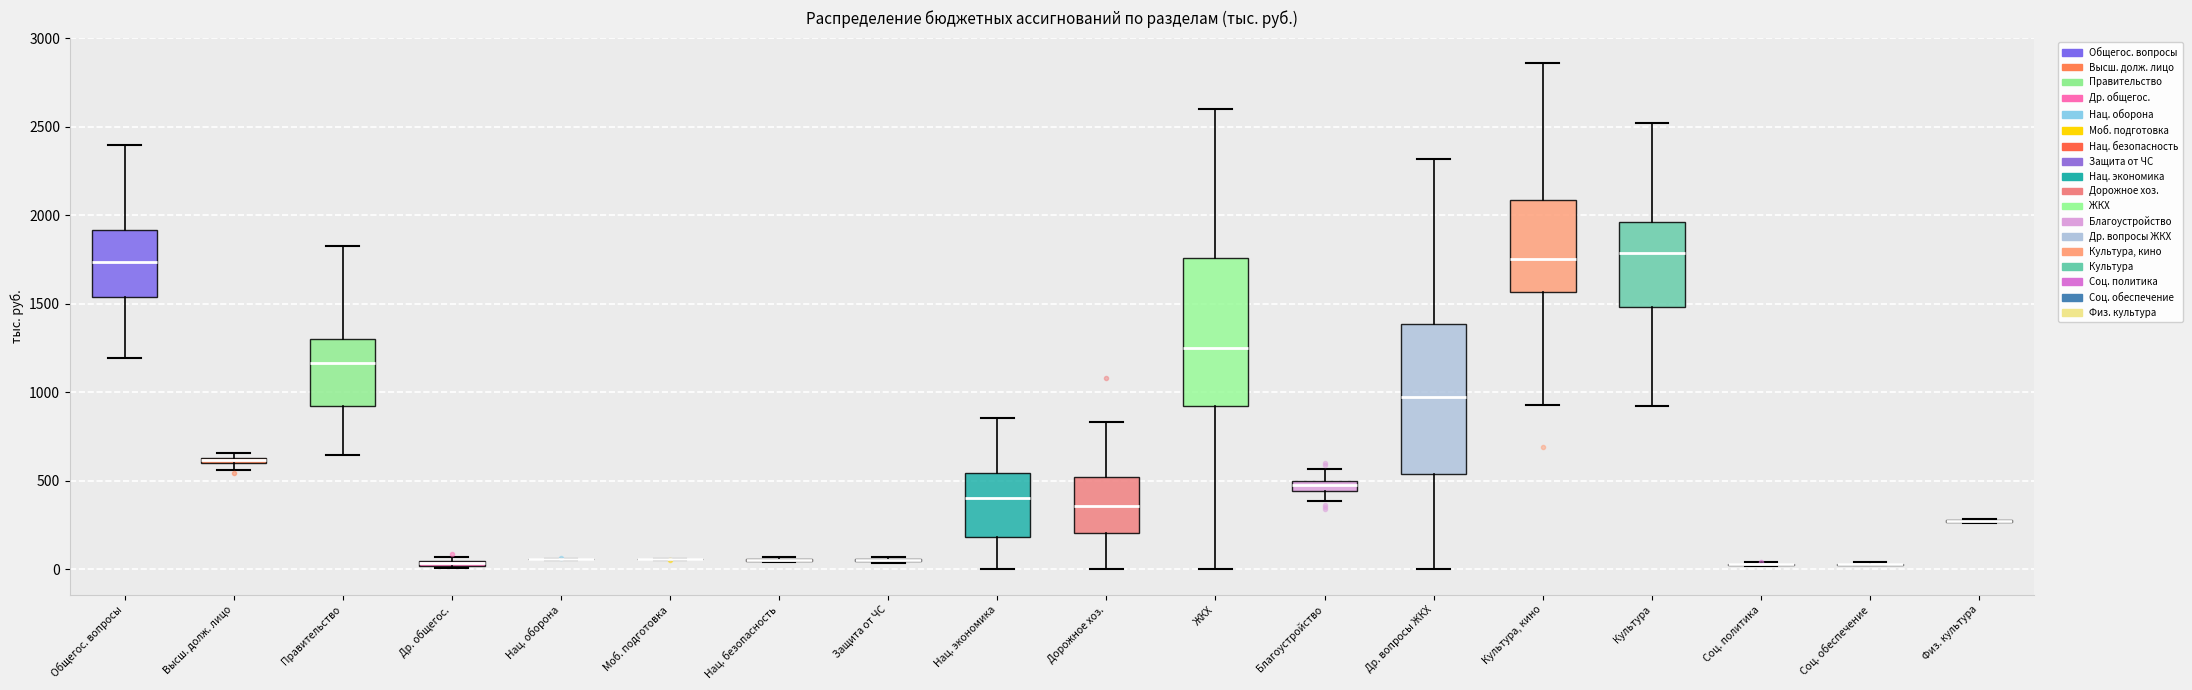

Where is the lower edge of the box for Общегос. вопросы on the y-axis? The values are not printed on the chart, so give them approximately, as read against the axis.

1550